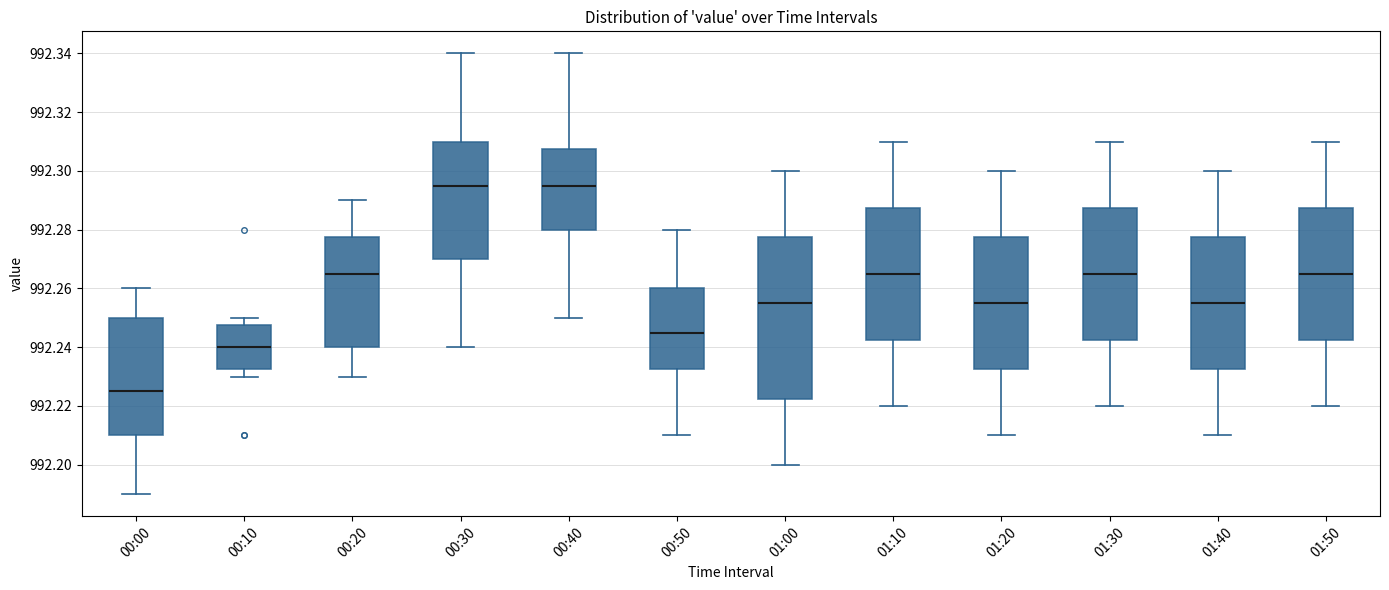

Comparing the boxes themselves (not the whiskers), which one is the tallest?

01:00